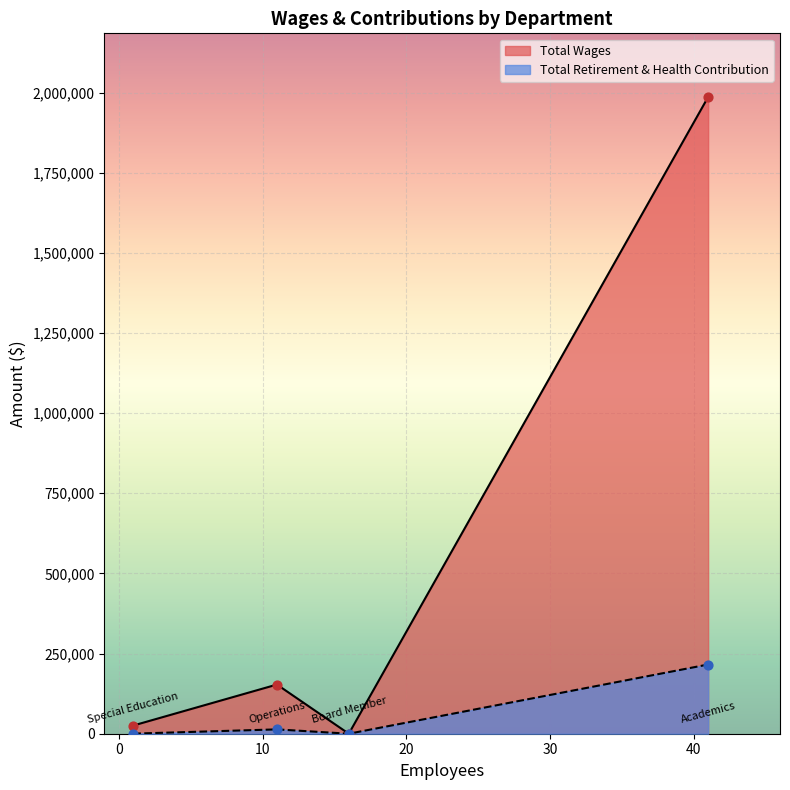

What are all the series names shown in the legend?

Total Wages, Total Retirement & Health Contribution